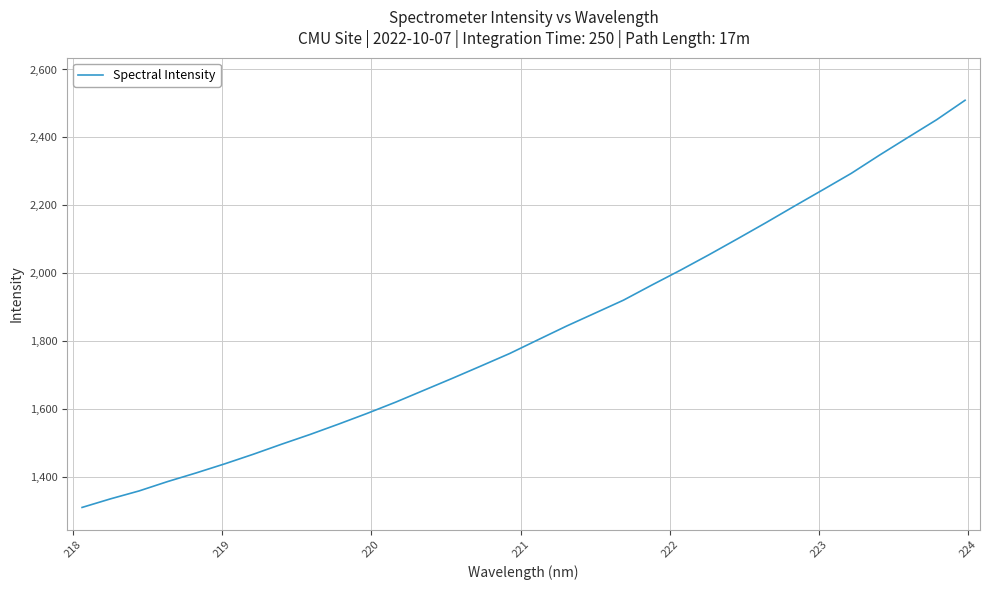

How many lines are shown in the chart?

1